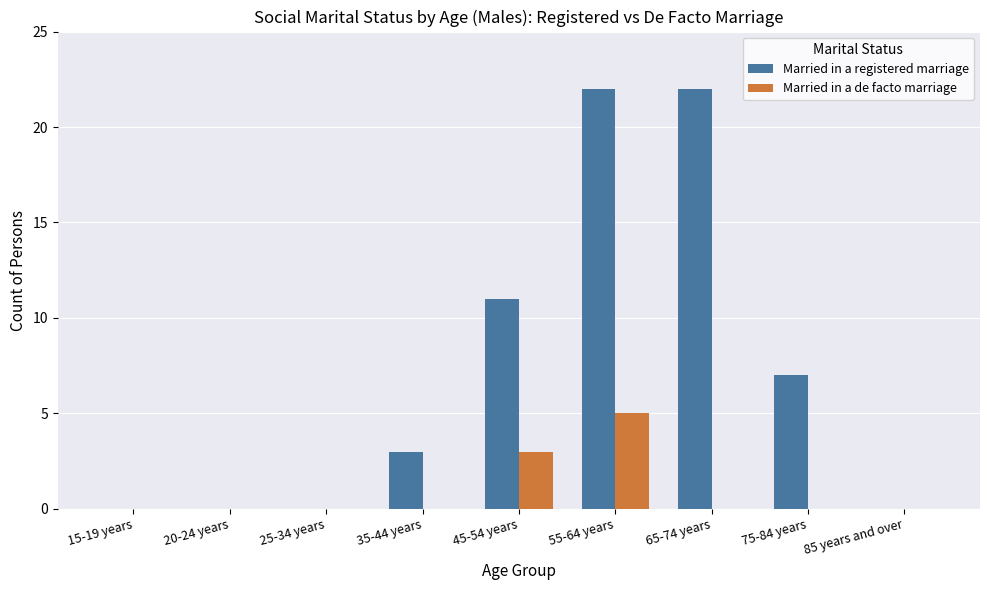

Reading left to right, list all the values displayed in this chart.

Married in a registered marriage: 15-19 years=0	20-24 years=0	25-34 years=0	35-44 years=3	45-54 years=11	55-64 years=22	65-74 years=22	75-84 years=7	85 years and over=0
Married in a de facto marriage: 15-19 years=0	20-24 years=0	25-34 years=0	35-44 years=0	45-54 years=3	55-64 years=5	65-74 years=0	75-84 years=0	85 years and over=0